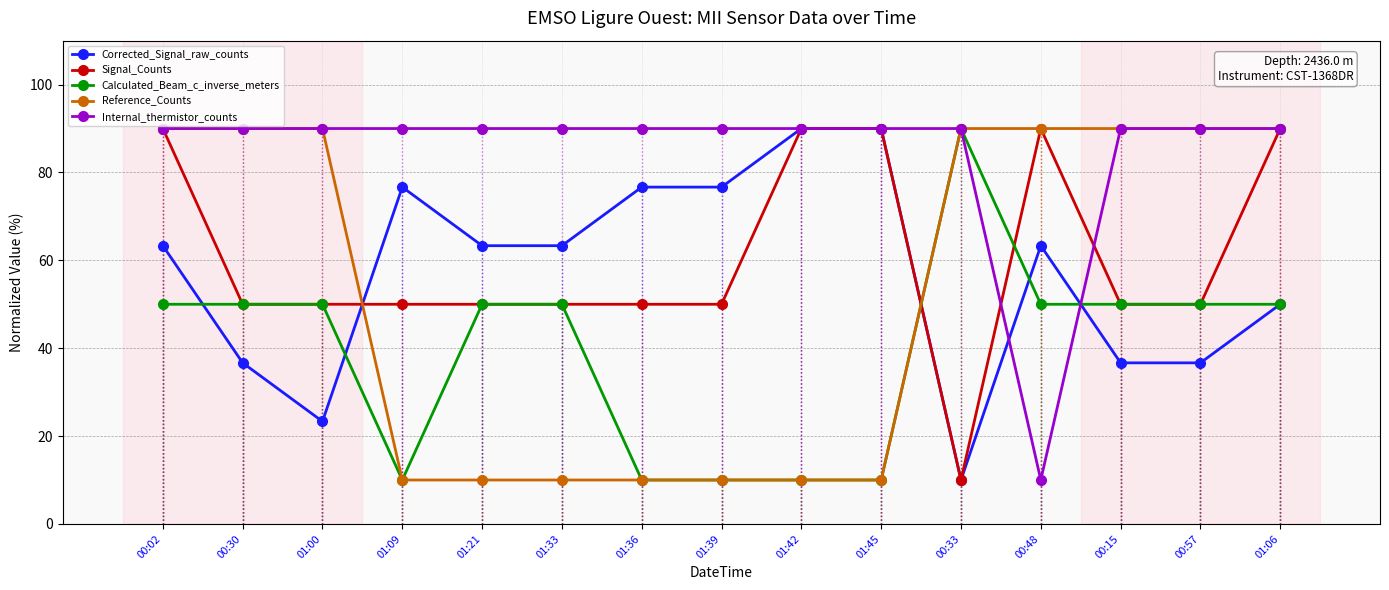

What is the spread (max minus min) of values at 01:21?

80.0